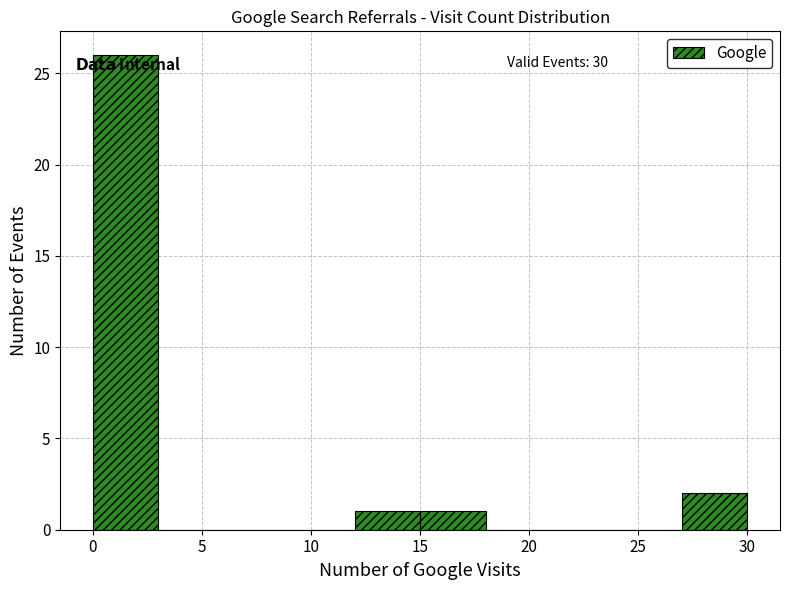

Which range on the x-axis has the tallest bar?

0 to 3